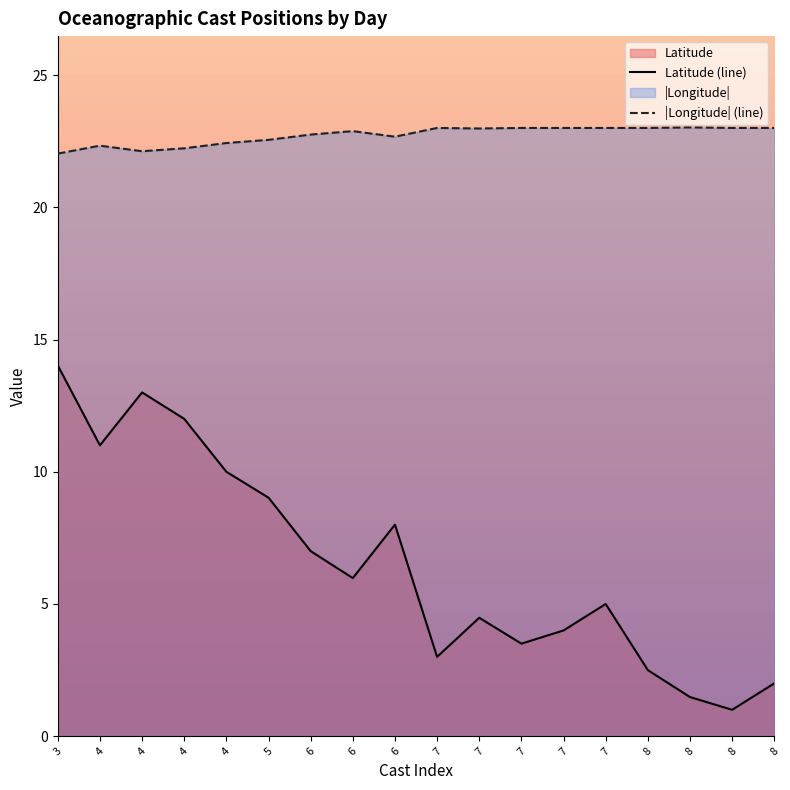

What are all the series names shown in the legend?

Latitude, Longitude